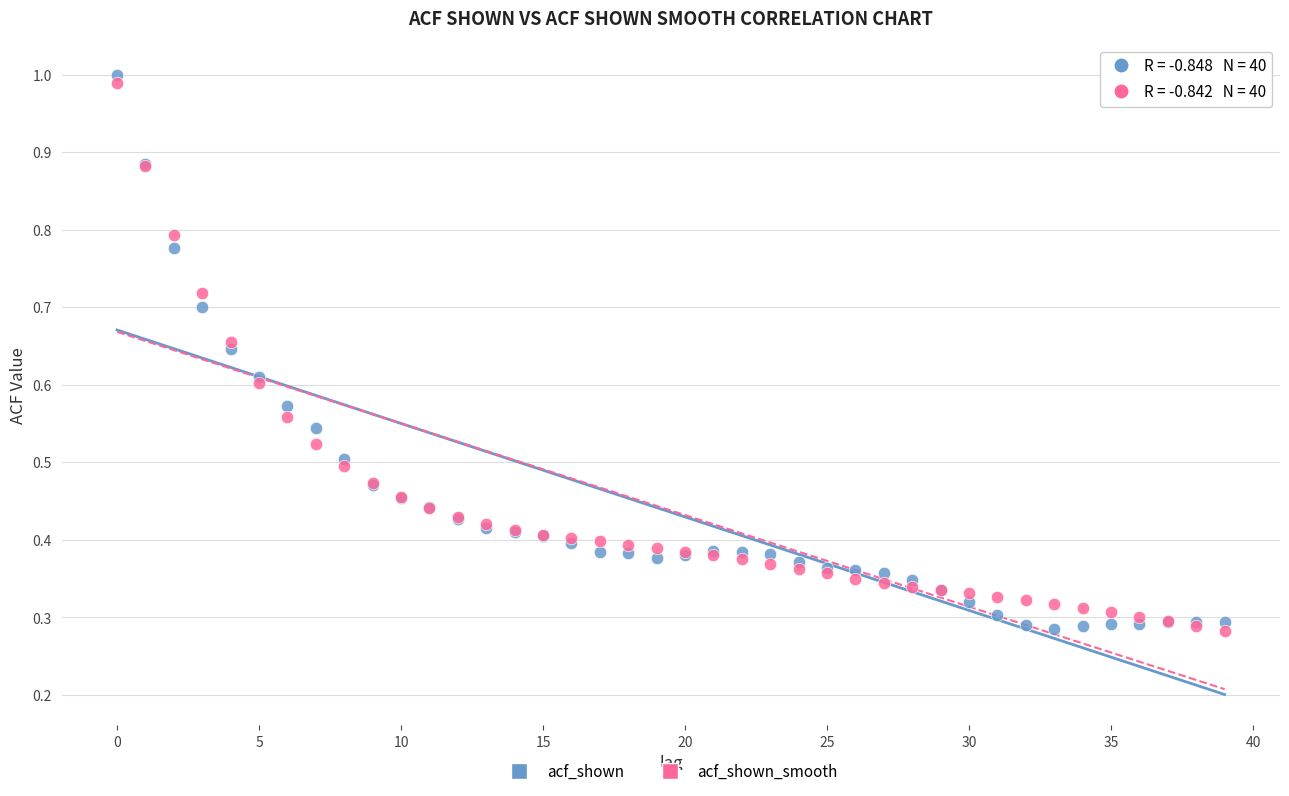

Which series has the largest Y range (max minus min)?

acf_shown